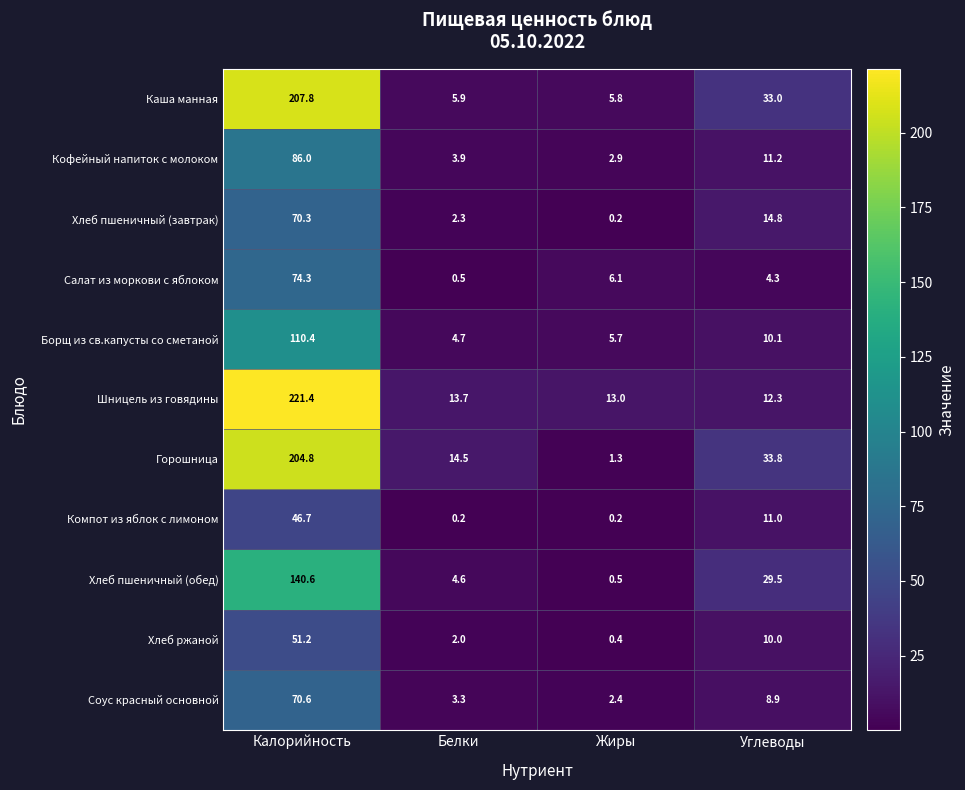

What is the average value of the Салат из моркови с яблоком series?

21.3